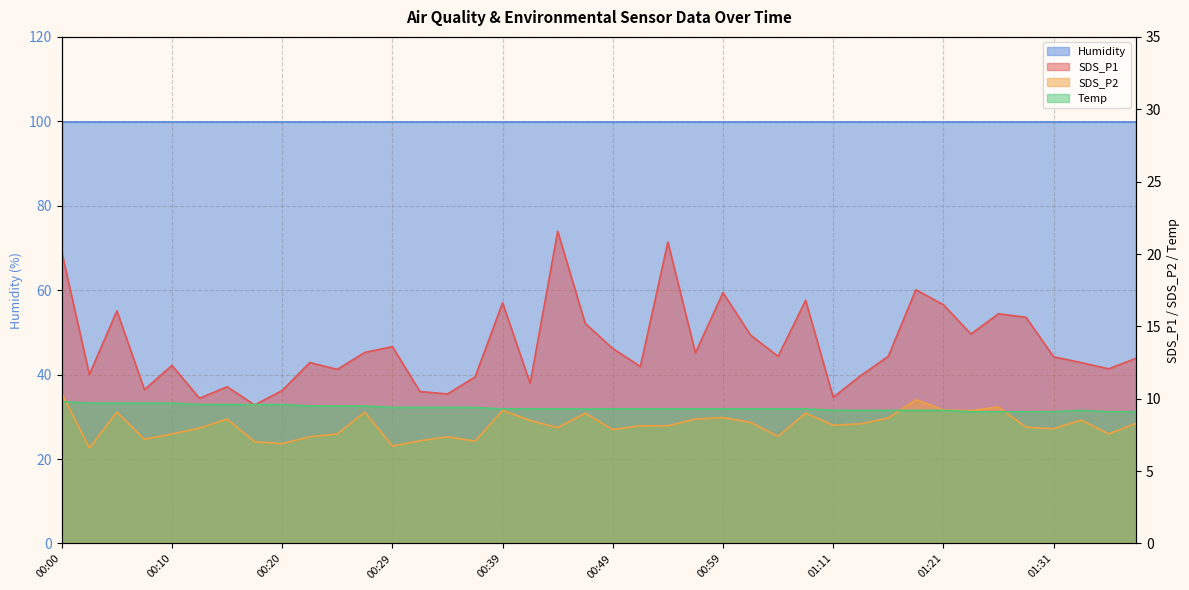

How many interior local valleys does the SDS_P2 series have?

12